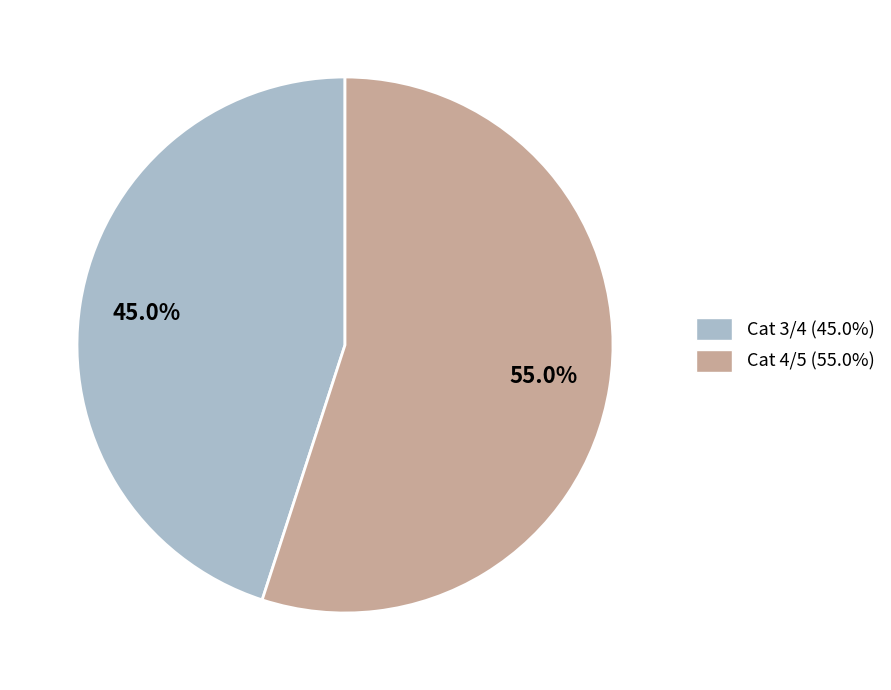

What percentage is NOT represented by Cat 3/4?

55.0%